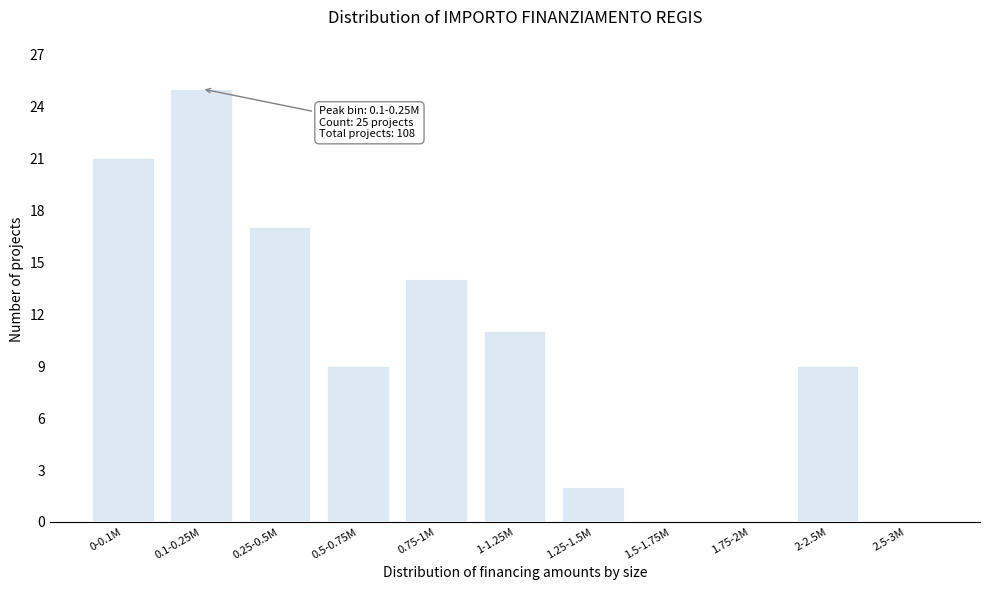

Reading left to right, transcribe all the data shown in this chart.

0-0.1M=21	0.1-0.25M=25	0.25-0.5M=17	0.5-0.75M=9	0.75-1M=14	1-1.25M=11	1.25-1.5M=2	1.5-1.75M=0	1.75-2M=0	2-2.5M=9	2.5-3M=0